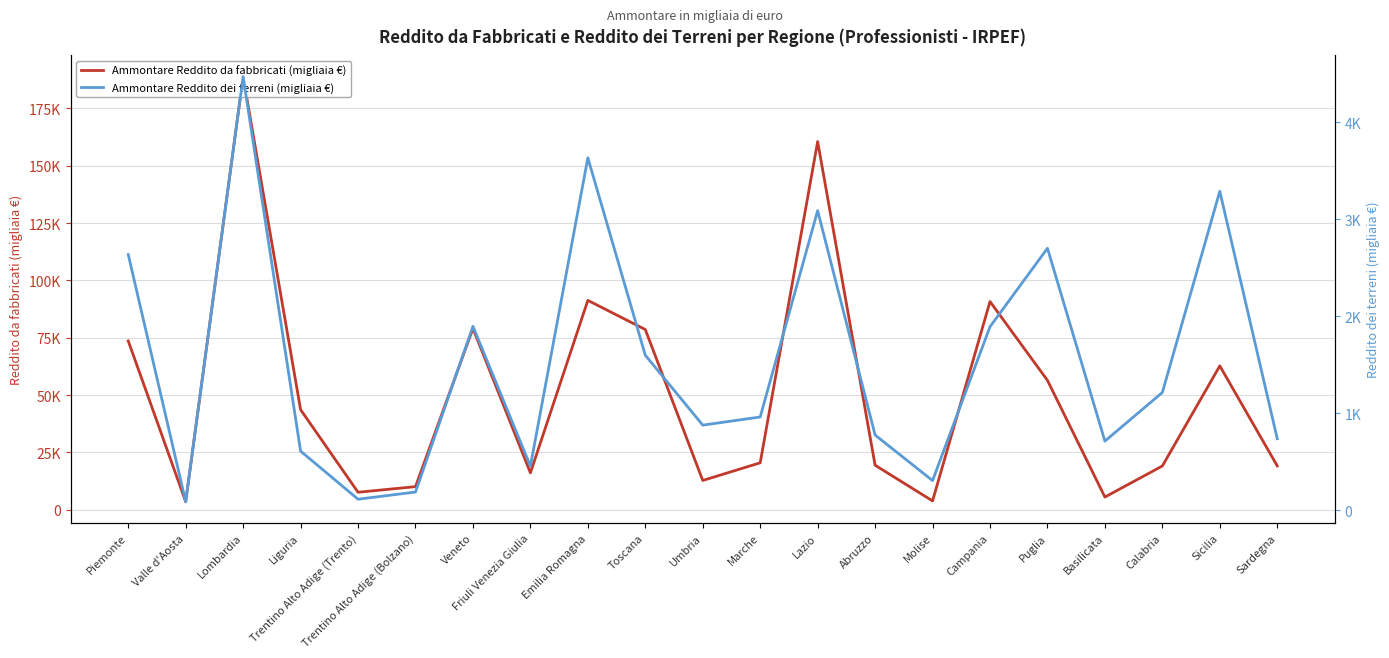

True or false: Ammontare Reddito da fabbricati (migliaia €) and Ammontare Reddito dei terreni (migliaia €) cross at least once.

False